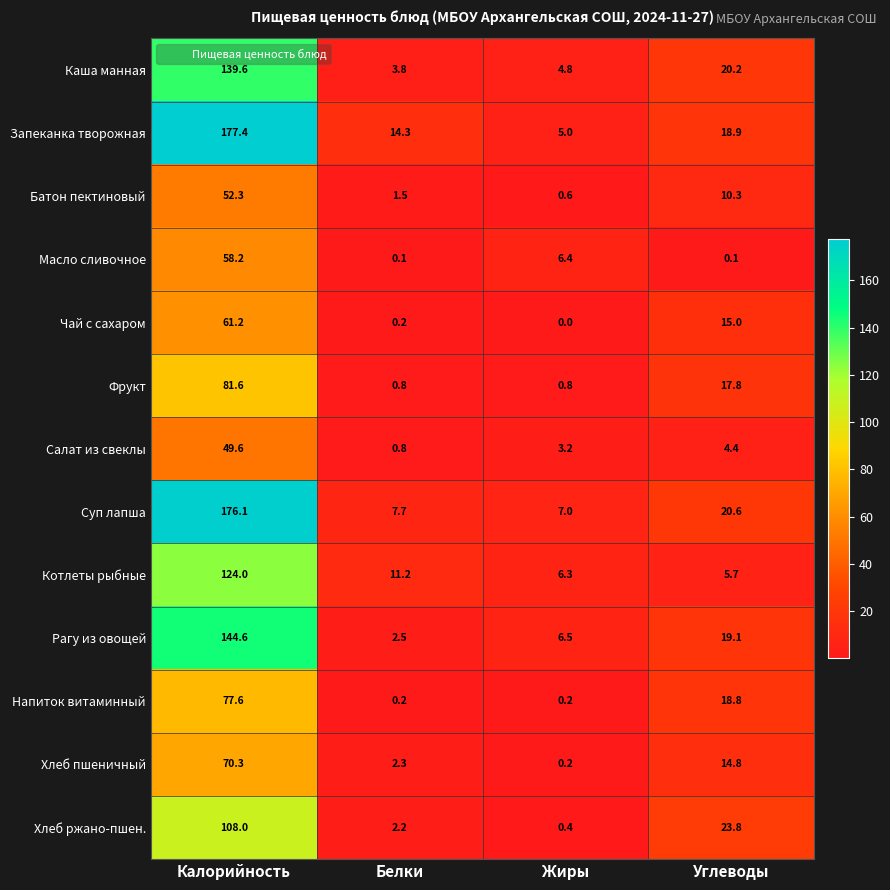

The Запеканка творожная series shows 5.0 at Жиры. True or false?

True